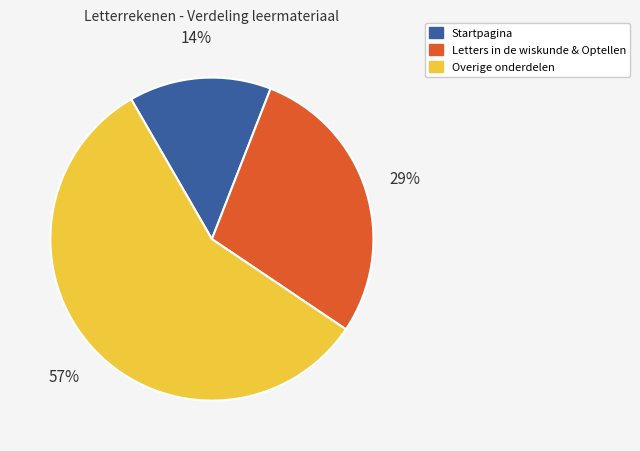

To the nearest percent, what is the average slice percentage?

33%